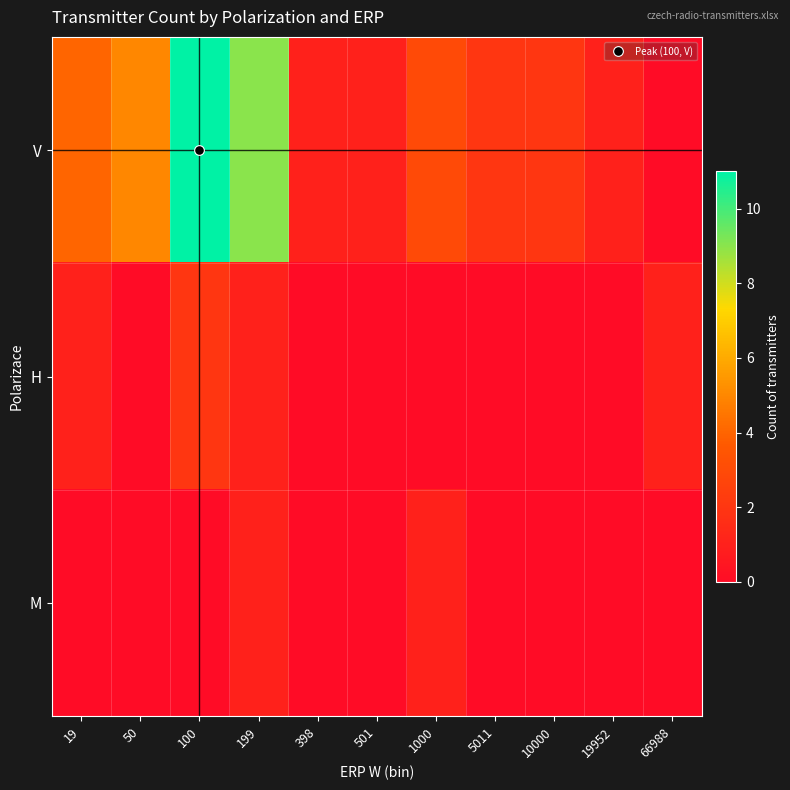

Reading left to right, list all the values displayed in this chart.

V: 19=4	50=5	100=11	199=9	398=1	501=1	1000=3	5011=2	10000=2	19952=1	66988=0
H: 19=1	50=0	100=2	199=1	398=0	501=0	1000=0	5011=0	10000=0	19952=0	66988=1
M: 19=0	50=0	100=0	199=1	398=0	501=0	1000=1	5011=0	10000=0	19952=0	66988=0